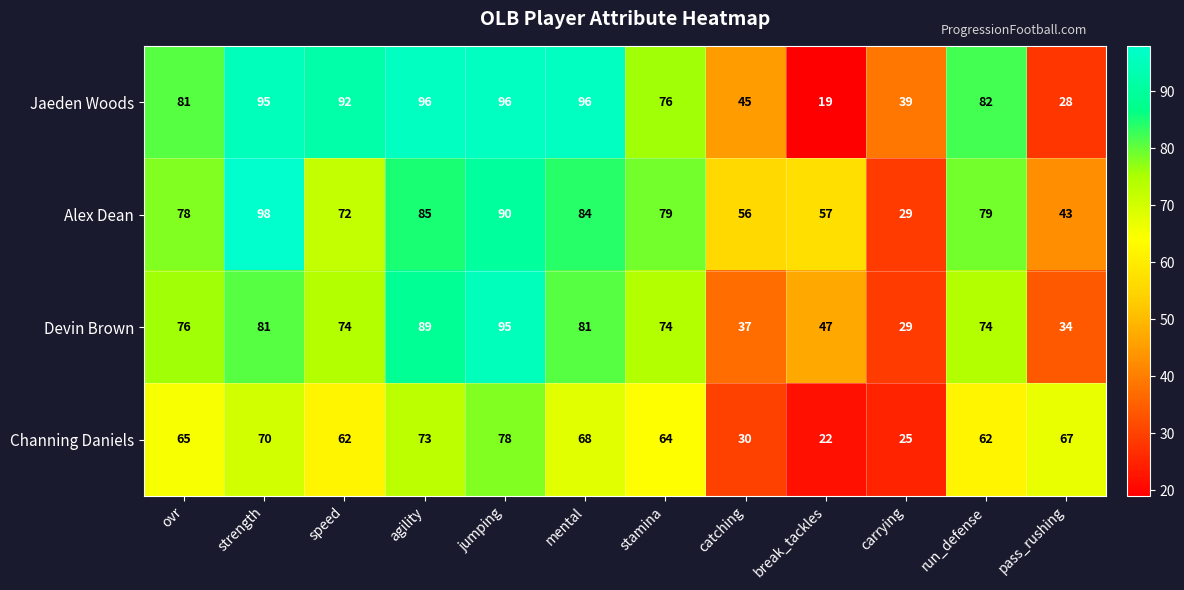

At speed, list the series in order from largest to smallest.

Jaeden Woods, Devin Brown, Alex Dean, Channing Daniels